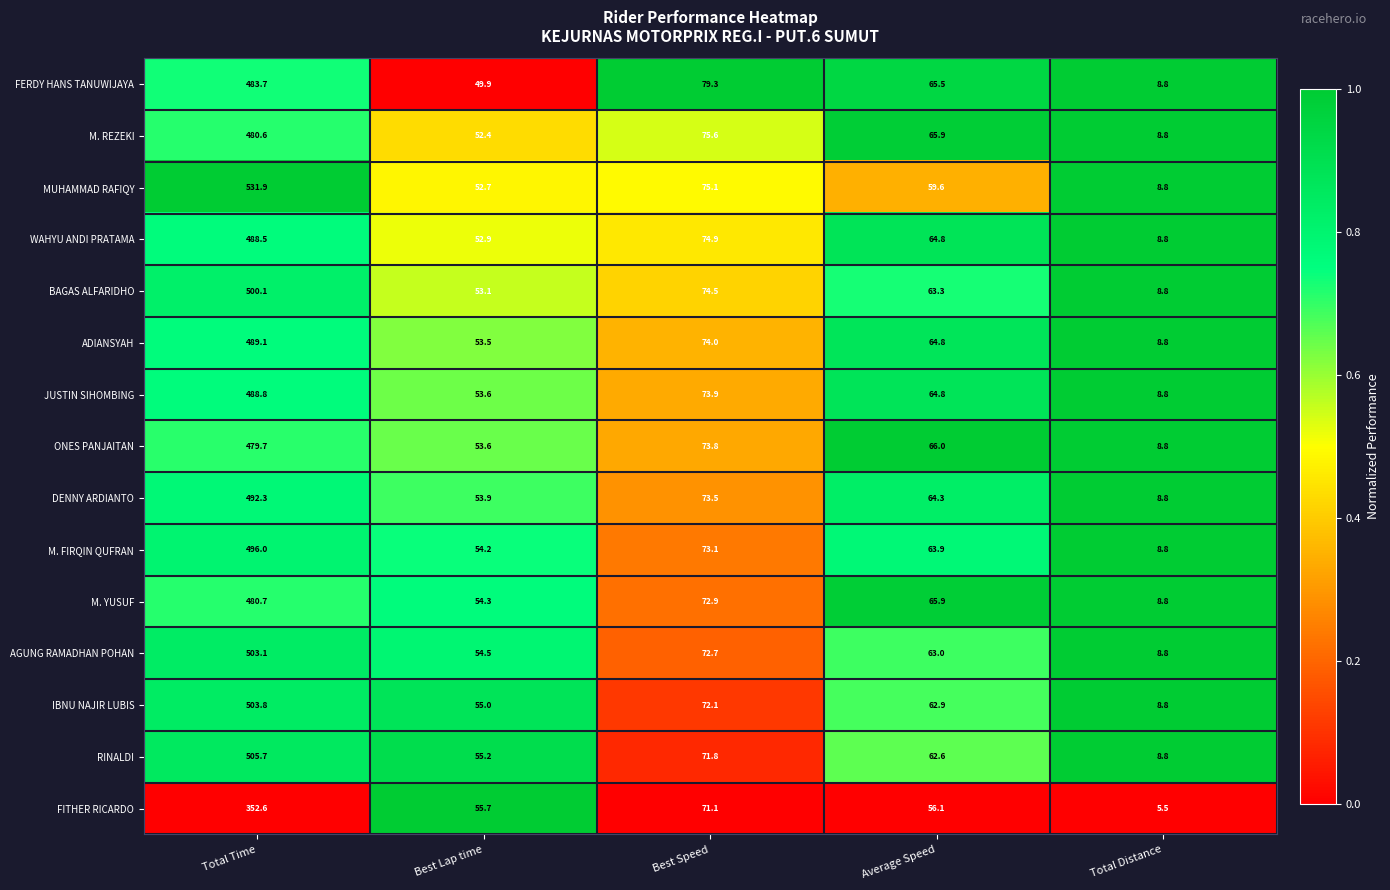

Is it true that IBNU NAJIR LUBIS equals 8.8 at Total Distance?

True